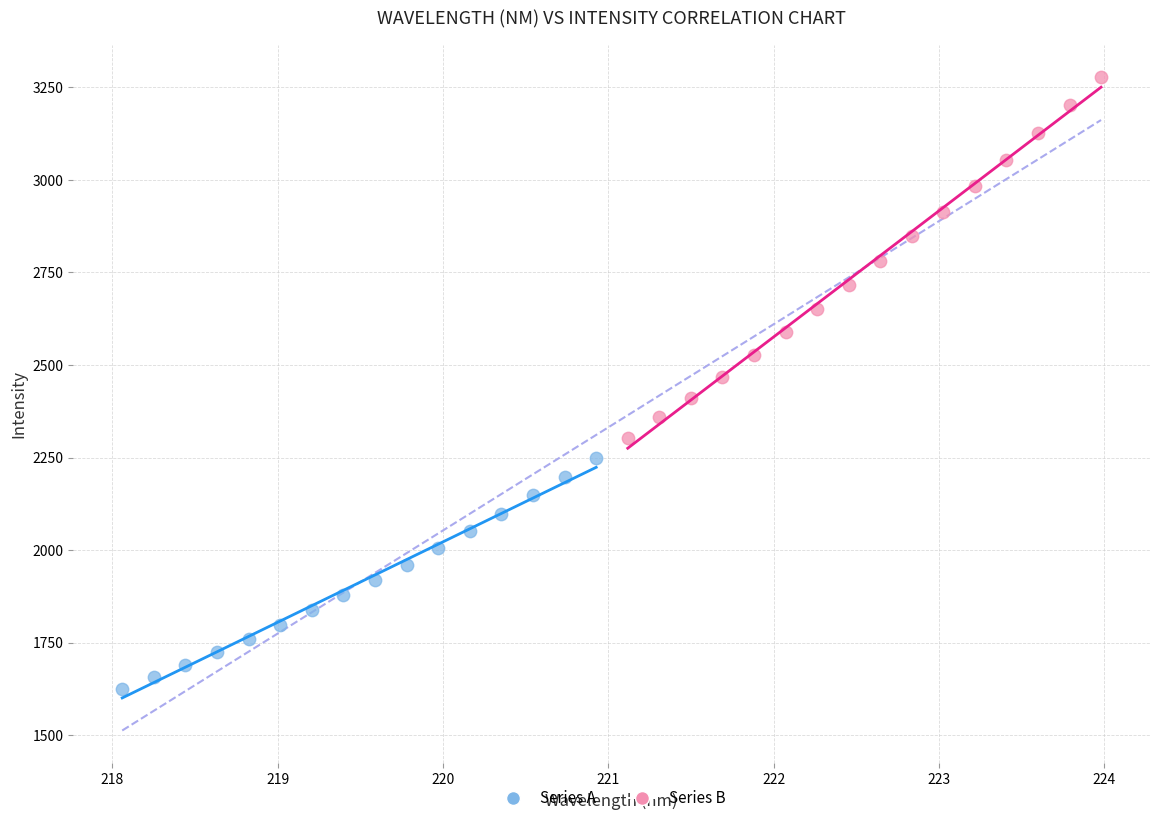

Which series has the widest spread of Y values?

Series B